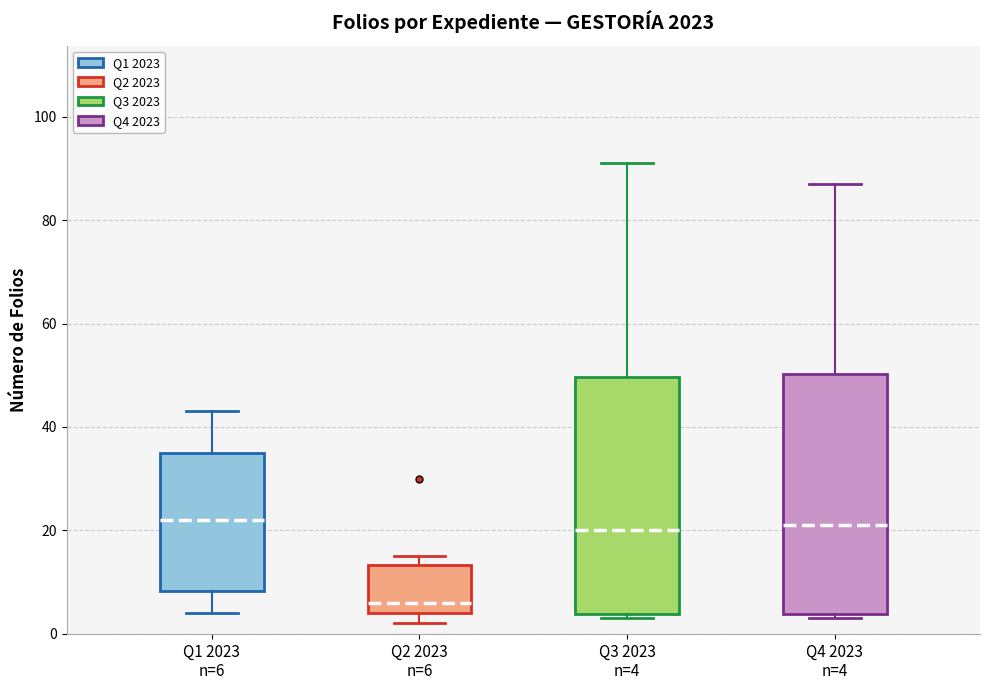

Reading left to right, transcribe this box plot: for each box, give where its median line is, the range the box spans, and where its two whiskers end, as read against the y-axis. The values are not printed on the chart, so give them approximately, as read against the axis.

Q1 2023 n=6: median 22, box 8 to 36, whiskers 4 to 44
Q2 2023 n=6: median 6, box 4 to 14, whiskers 2 to 16
Q3 2023 n=4: median 20, box 4 to 50, whiskers 4 (just below the box's lower edge) to 92
Q4 2023 n=4: median 22, box 4 to 50, whiskers 4 (just below the box's lower edge) to 88